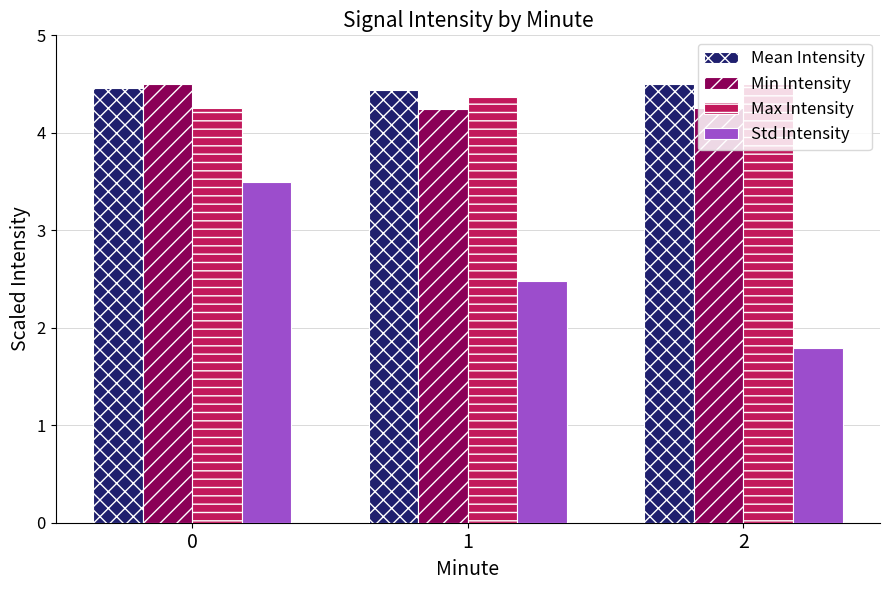

What is the maximum value for Std Intensity?

3.5